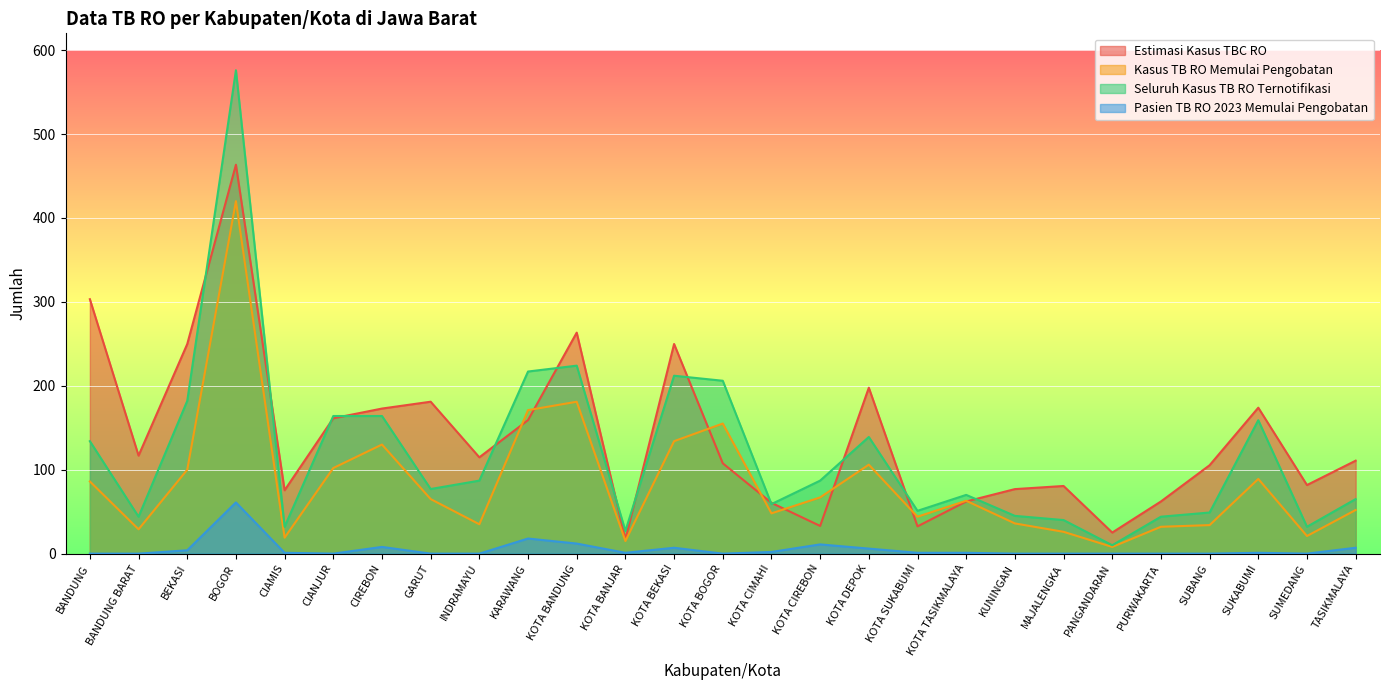

At which category does Pasien TB RO 2023 Memulai Pengobatan reach its first local valley?

CIANJUR